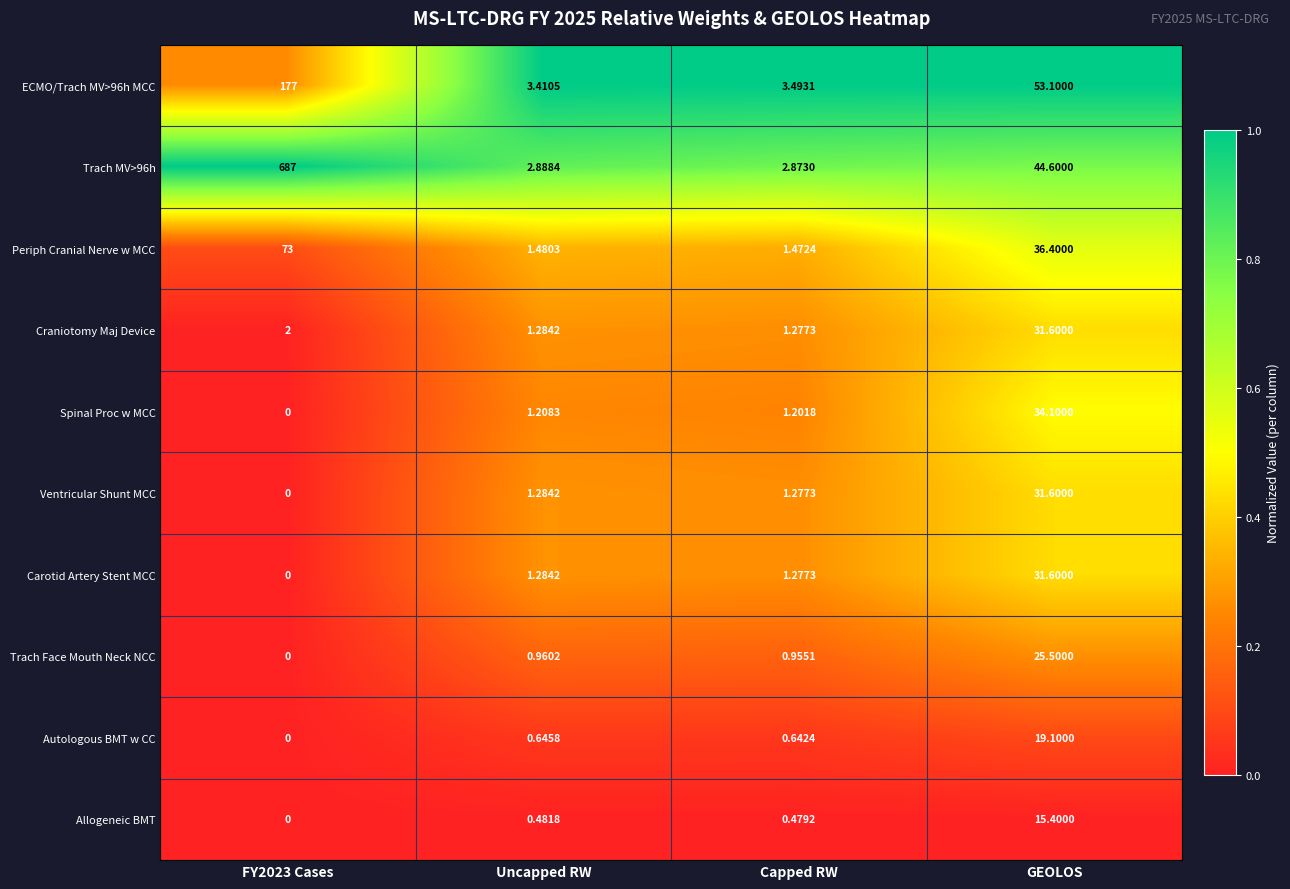

Is the value of ECMO/Trach MV>96h MCC at FY2023 Cases greater than the value of Trach Face Mouth Neck NCC at GEOLOS?

Yes